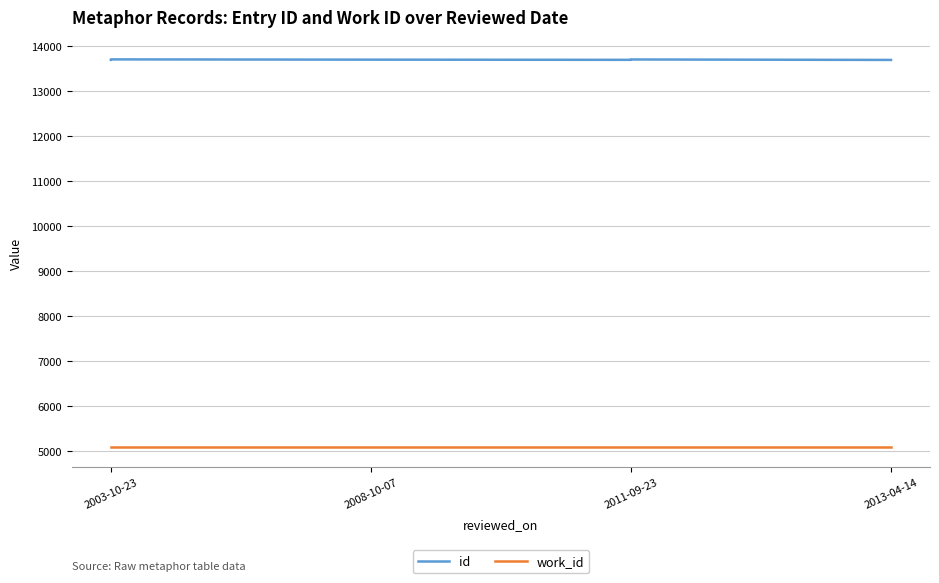

What is the approximate value of id at 2011-09-23?

13695